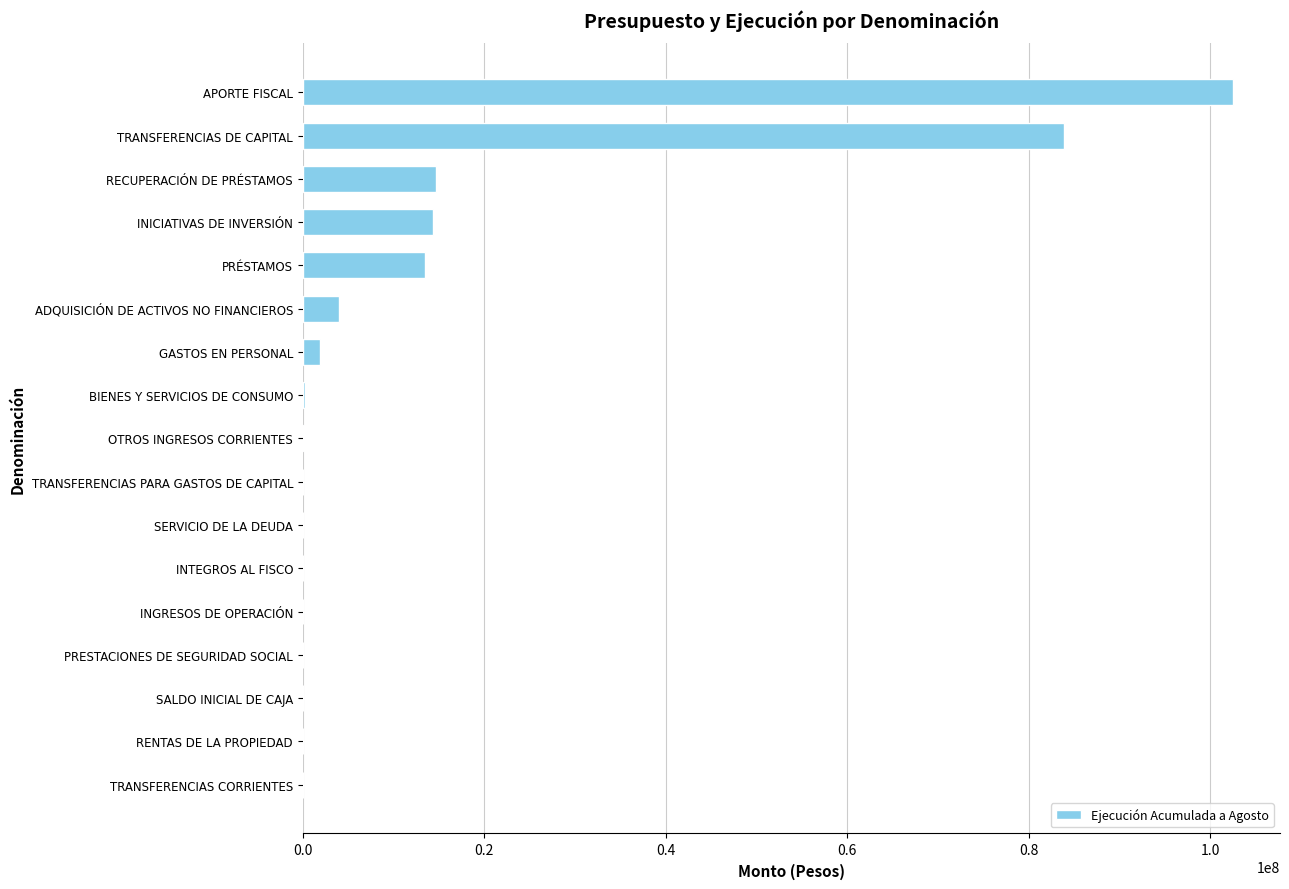

Where is the data nearest to the value 51281215?

TRANSFERENCIAS DE CAPITAL